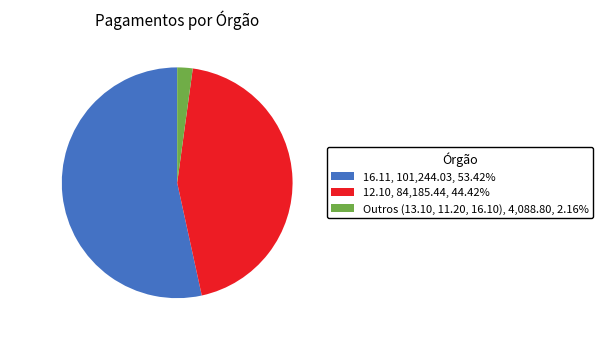

Which has a higher value, Outros (13.10, 11.20, 16.10) or 12.10?

12.10